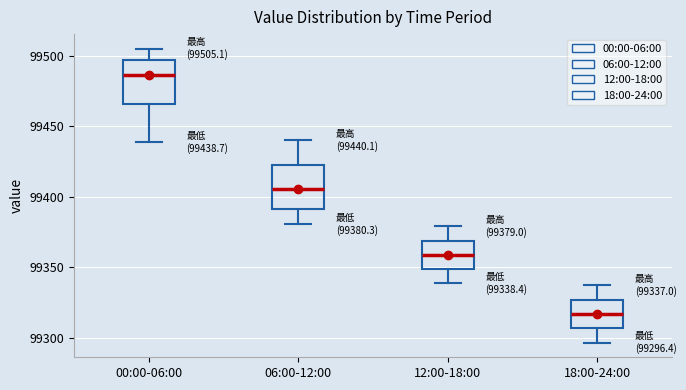

Which box's median line is the lowest?

18:00-24:00